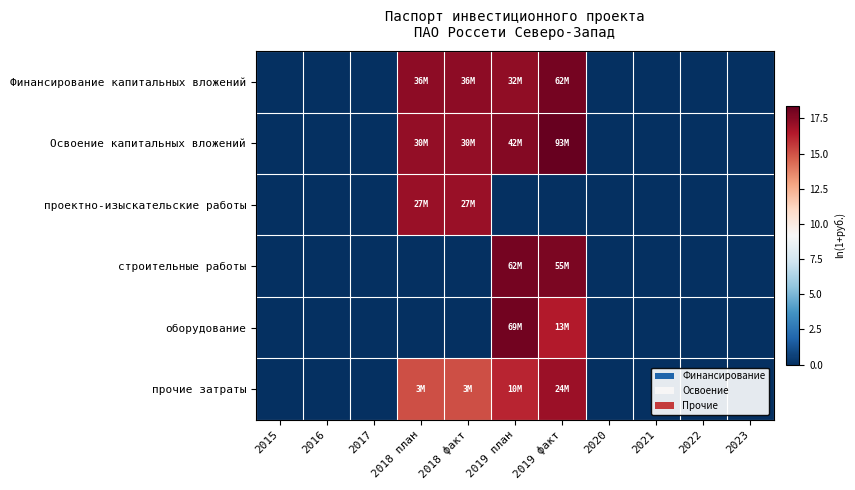

Rank the series at 2021 from highest to lowest value.

Финансирование капитальных вложений, Освоение капитальных вложений, проектно-изыскательские работы, строительные работы, оборудование, прочие затраты